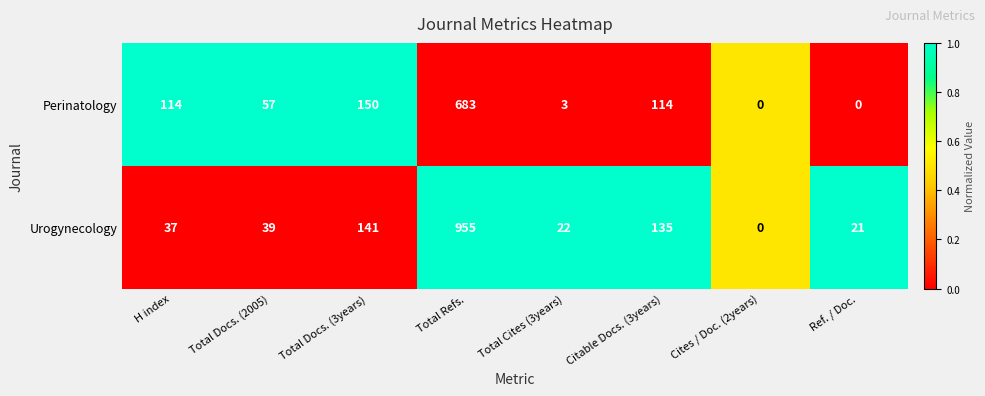

At which label does Urogynecology reach its minimum?

Cites / Doc. (2years)